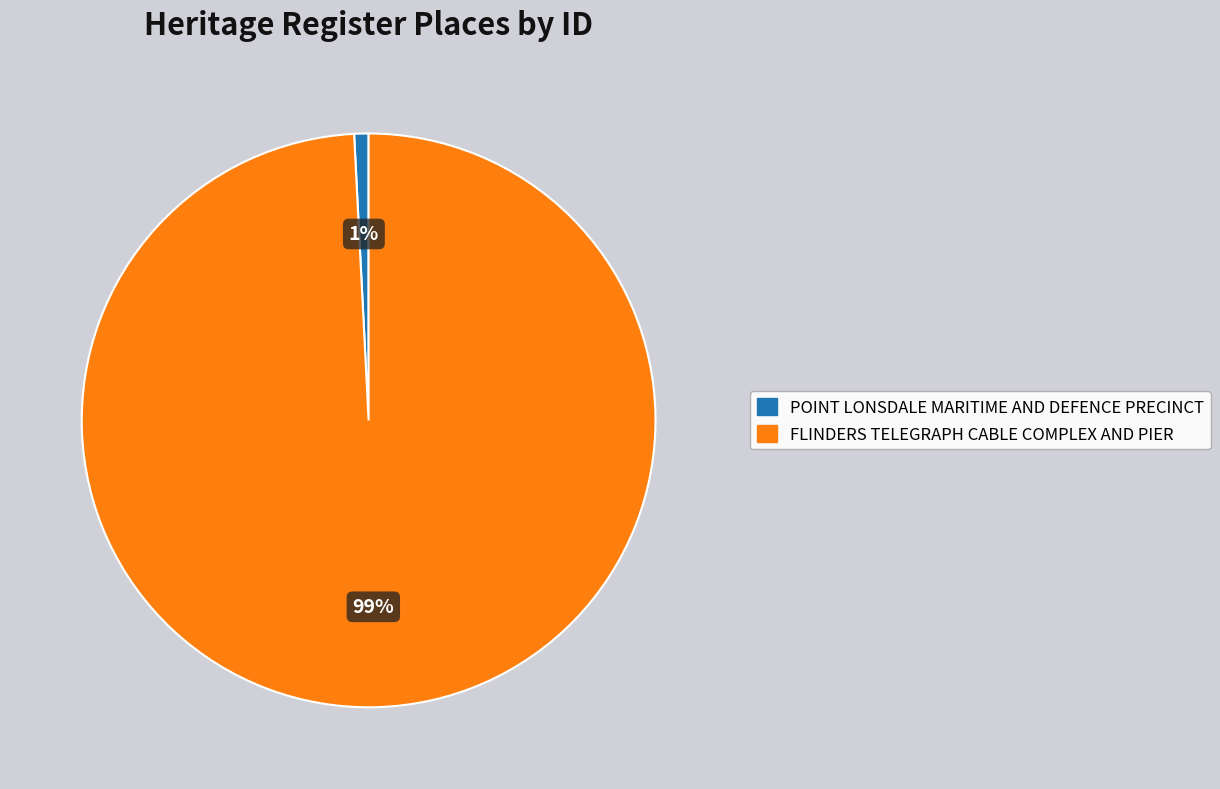

To the nearest percent, what is the difference between the largest and smallest slice percentages?

98%